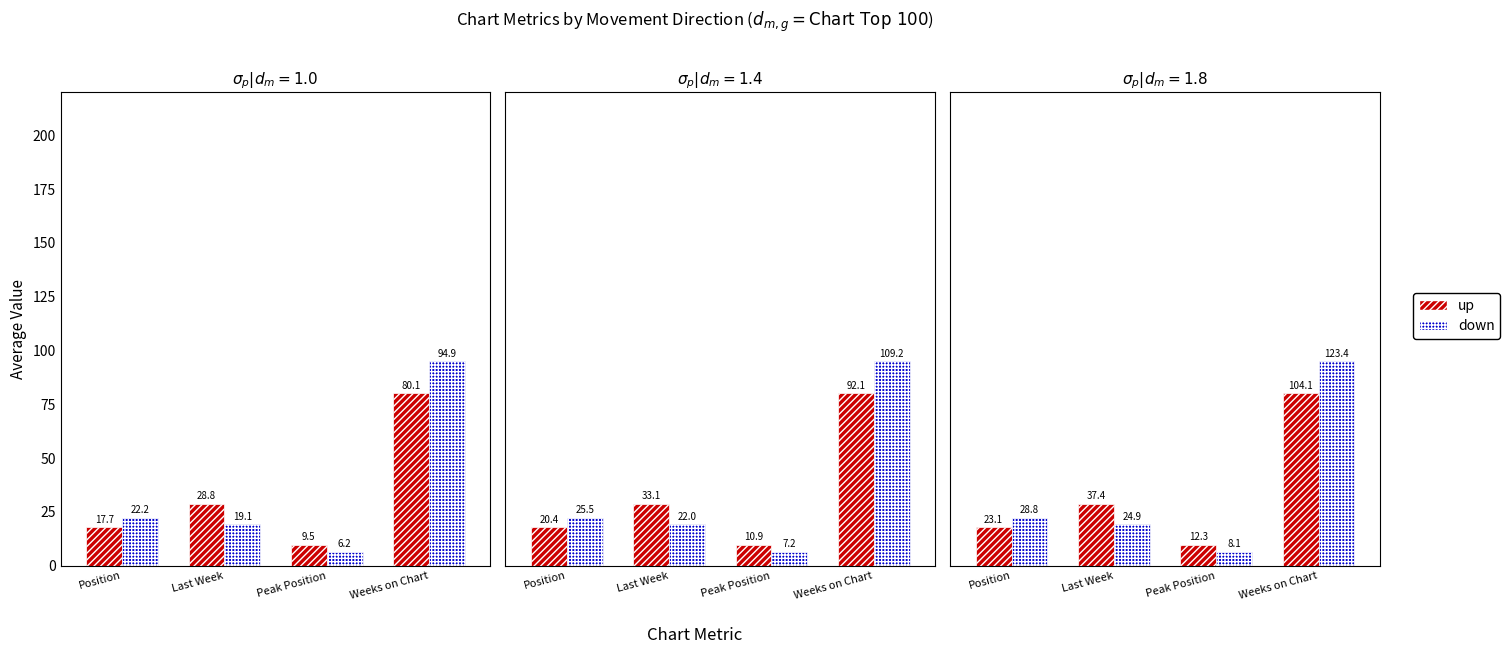

What is the highest value of the up series?

104.1